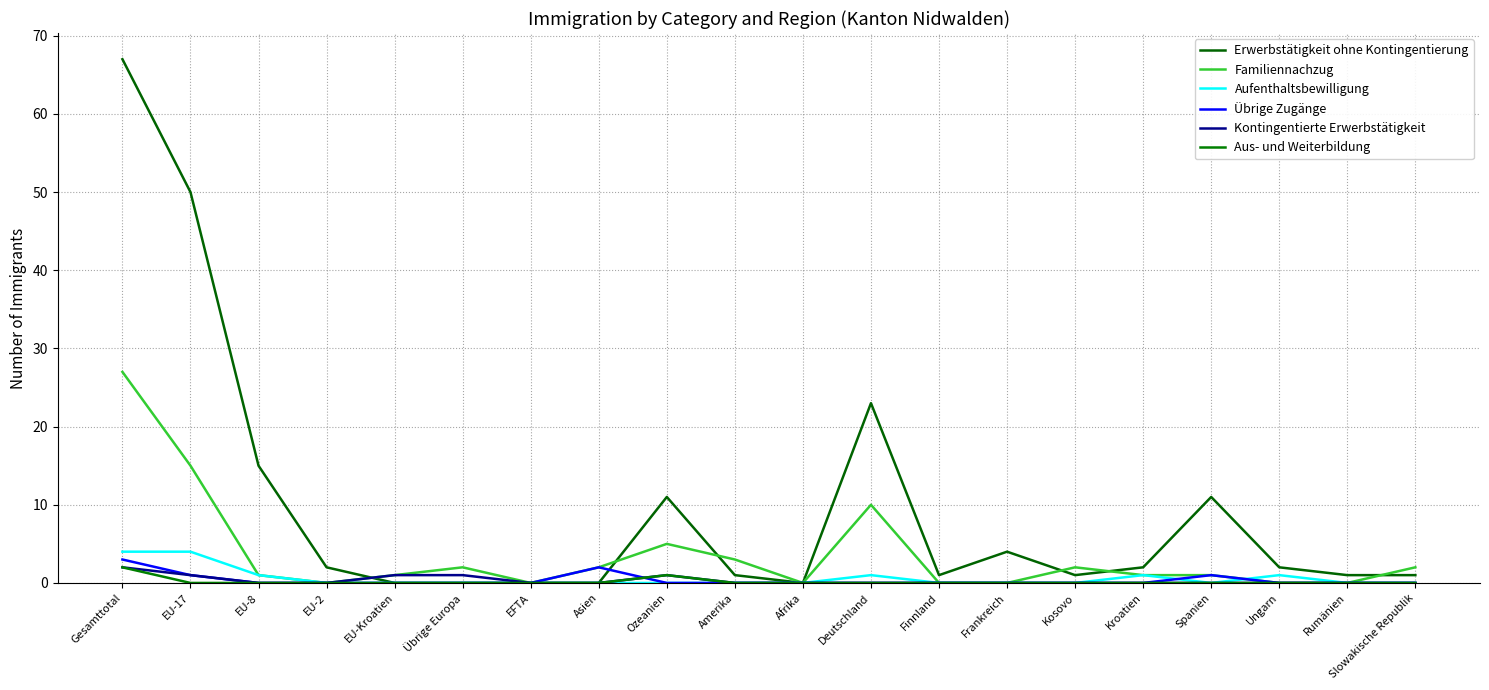

What is the difference between the maximum and second lowest values in the Kontingentierte Erwerbstätigkeit series?

2